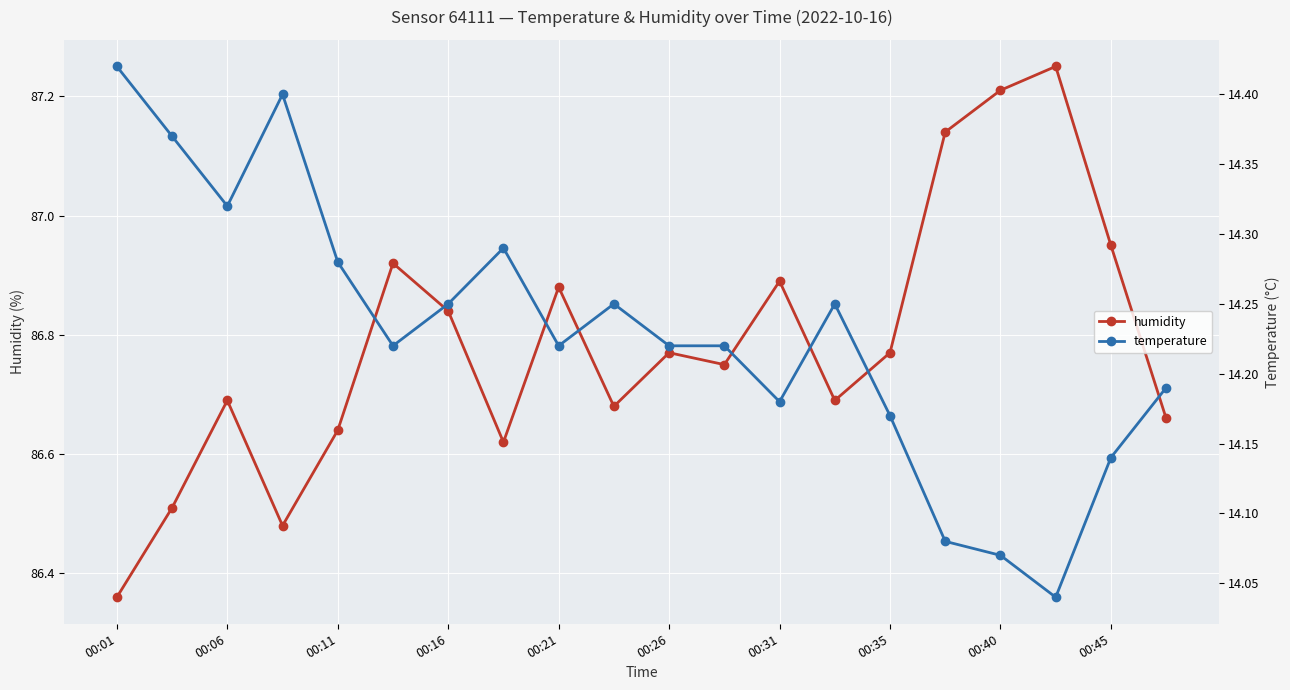

Where is humidity nearest to the value 86?

00:01